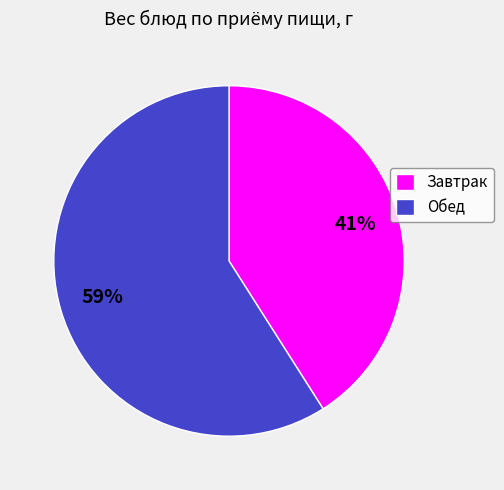

What is the largest slice in the pie chart?

Обед